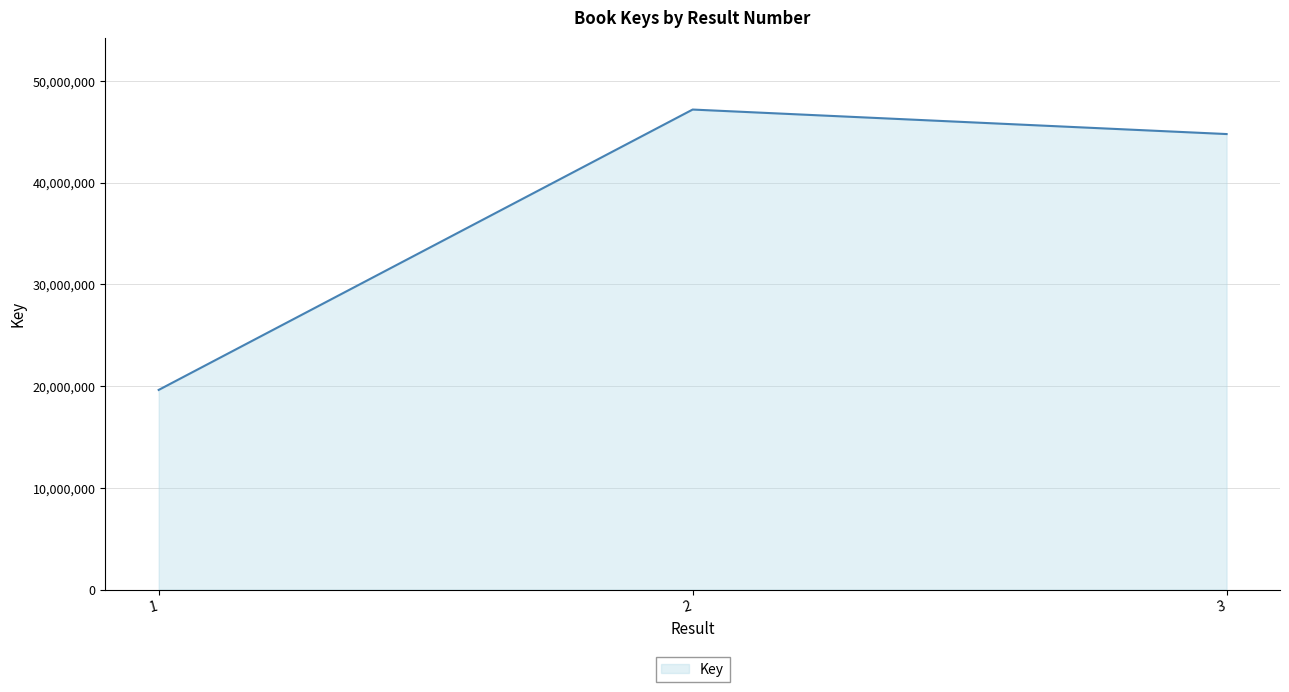

What is the change in value from 2 to 3?

-2408818